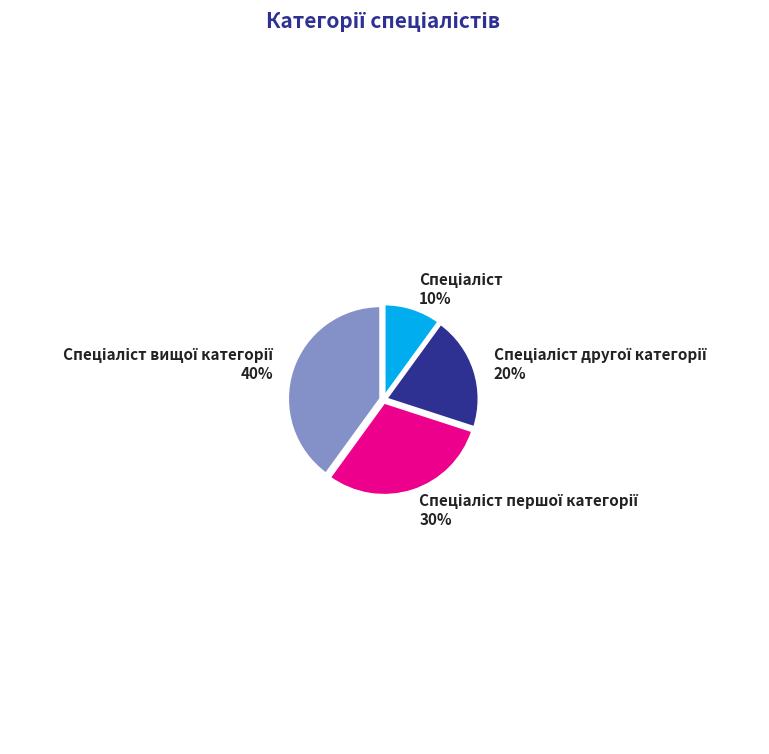

Is there any slice that represents more than half of the pie?

No